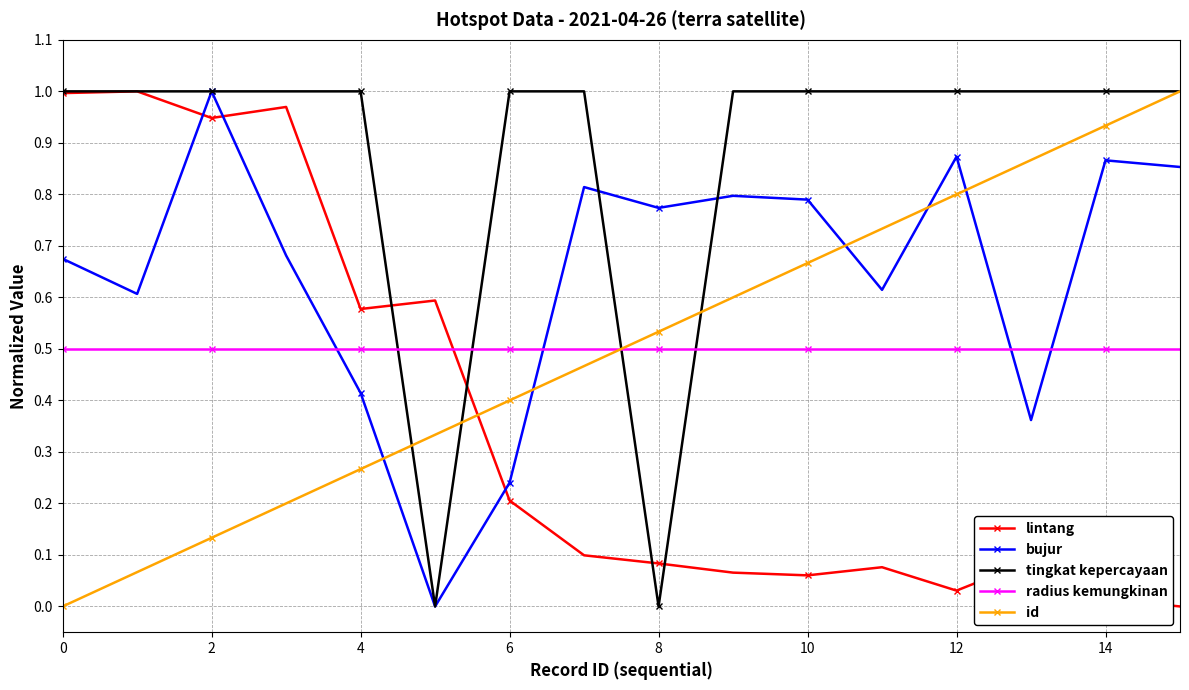

True or false: bujur has more than 0 interior local peaks.

True